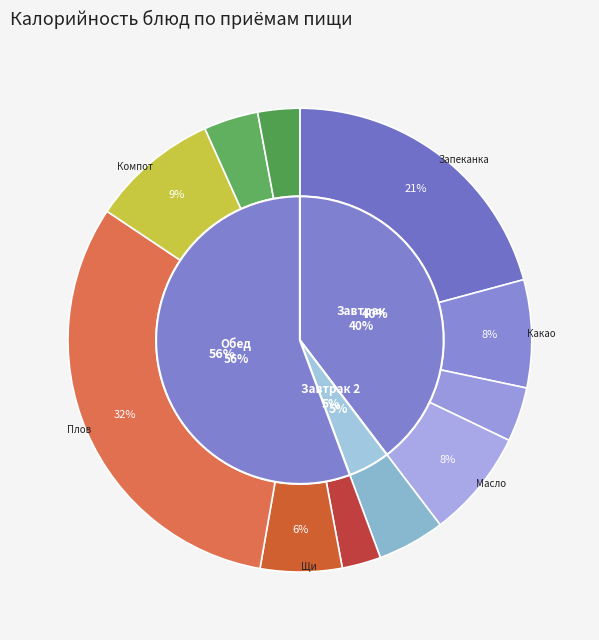

To the nearest percent, what is the average slice percentage?

9%